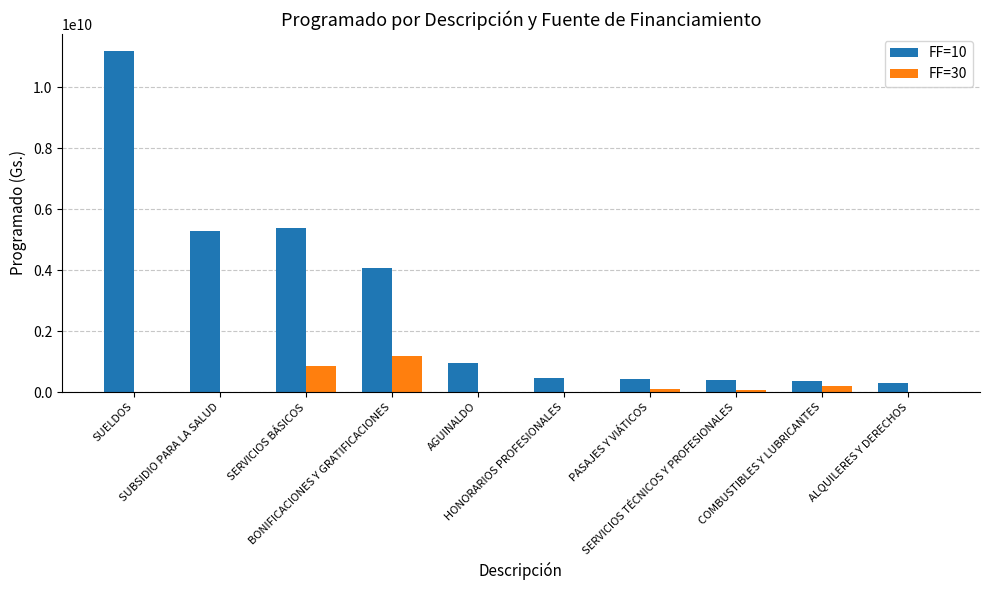

What is the greatest value displayed?

11194758780